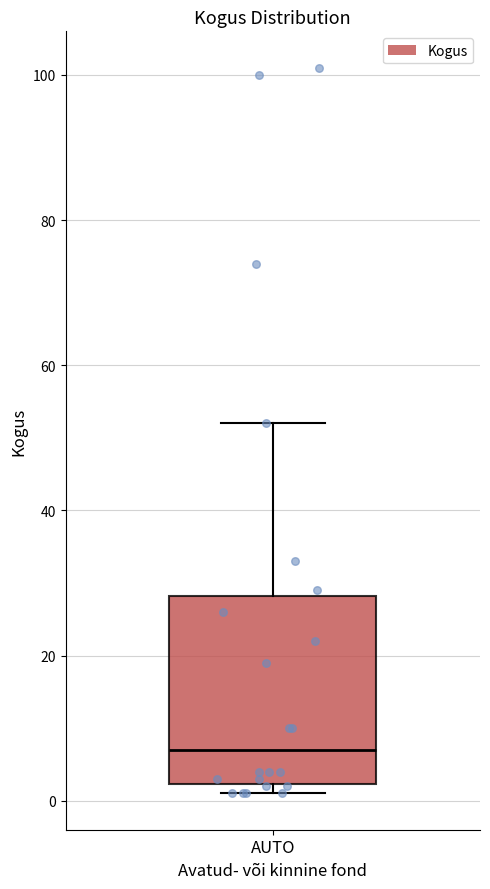

Where is the lower edge of the box for AUTO on the y-axis? The values are not printed on the chart, so give them approximately, as read against the axis.

2